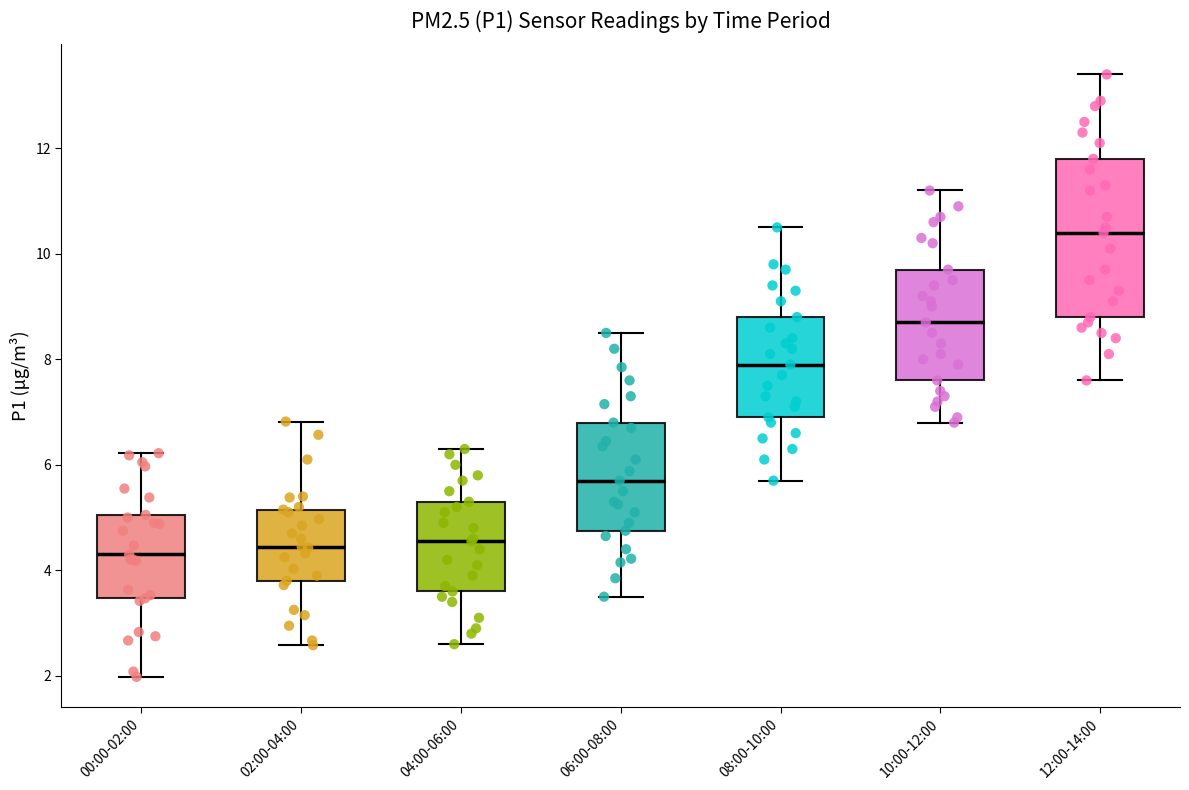

Reading left to right, transcribe this box plot: for each box, give where its median line is, the range the box spans, and where its two whiskers end, as read against the y-axis. The values are not printed on the chart, so give them approximately, as read against the axis.

00:00-02:00: median 4.4, box 3.4 to 5.0, whiskers 2.0 to 6.2
02:00-04:00: median 4.4, box 3.8 to 5.2, whiskers 2.6 to 6.8
04:00-06:00: median 4.6, box 3.6 to 5.4, whiskers 2.6 to 6.4
06:00-08:00: median 5.8, box 4.8 to 6.8, whiskers 3.6 to 8.6
08:00-10:00: median 8.0, box 7.0 to 8.8, whiskers 5.8 to 10.6
10:00-12:00: median 8.8, box 7.6 to 9.8, whiskers 6.8 to 11.2
12:00-14:00: median 10.4, box 8.8 to 11.8, whiskers 7.6 to 13.4